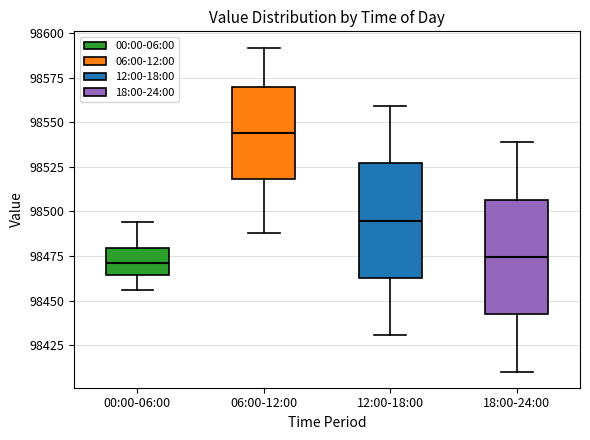

Reading left to right, transcribe this box plot: for each box, give where its median line is, the range the box spans, and where its two whiskers end, as read against the y-axis. The values are not printed on the chart, so give them approximately, as read against the axis.

00:00-06:00: median 98470, box 98465 to 98480, whiskers 98455 to 98495
06:00-12:00: median 98545, box 98520 to 98570, whiskers 98490 to 98590
12:00-18:00: median 98495, box 98465 to 98525, whiskers 98430 to 98560
18:00-24:00: median 98475, box 98440 to 98505, whiskers 98410 to 98540